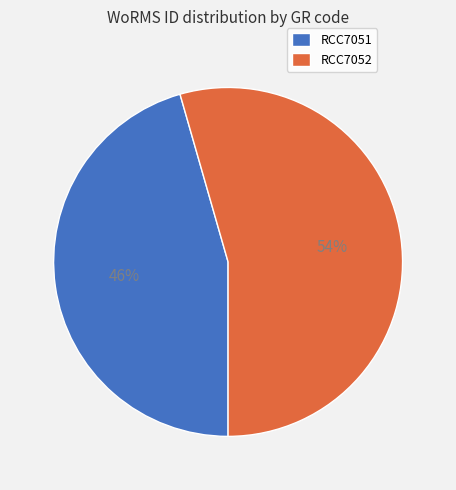

Rank the categories by value from highest to lowest.

RCC7052, RCC7051